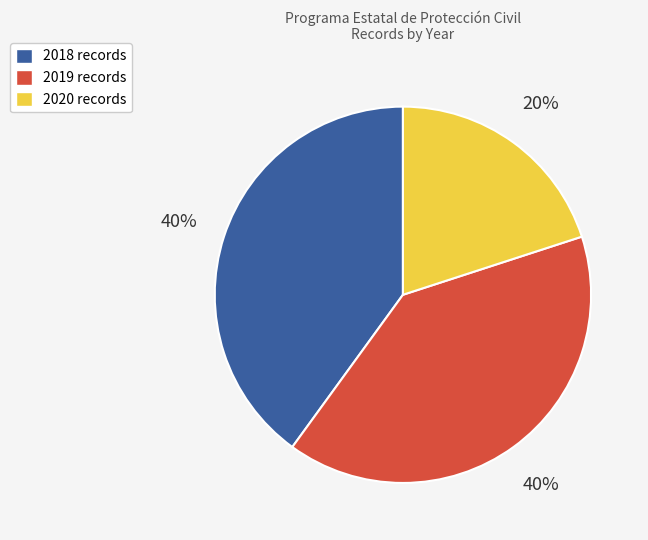

True or false: 2019 accounts for 40% of the total.

True